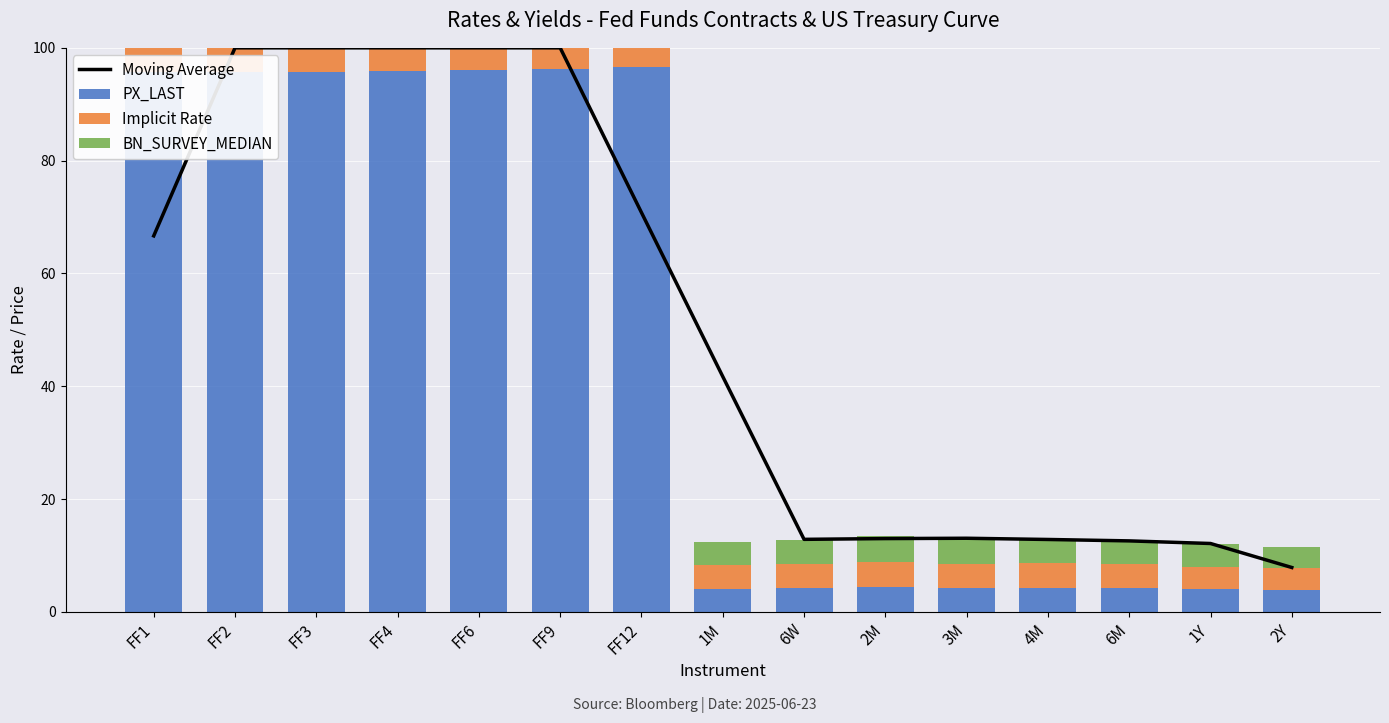

What is the approximate value of Moving Average at 4M?

12.8